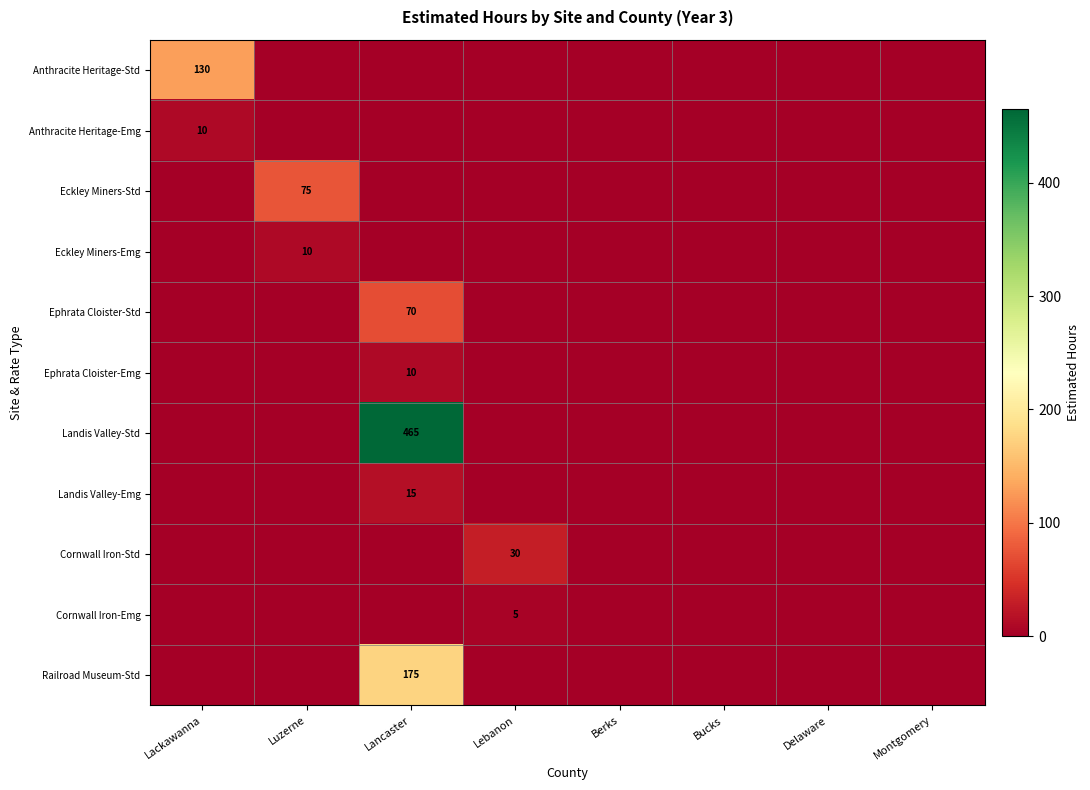

Between Lancaster and Delaware, which series saw the biggest shift?

Landis Valley-Std